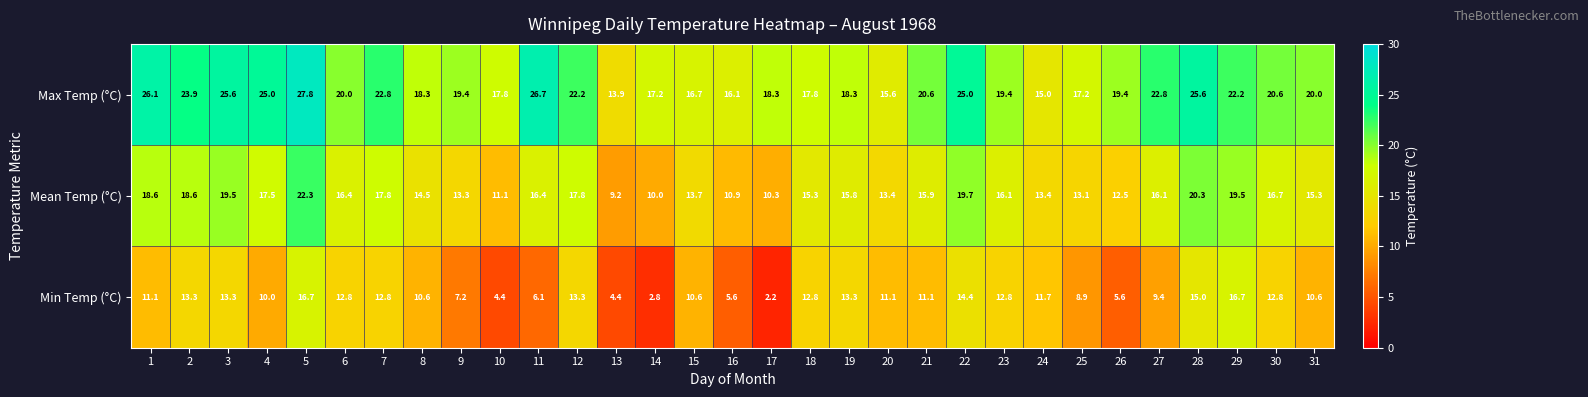

What is the smallest value displayed?

2.2